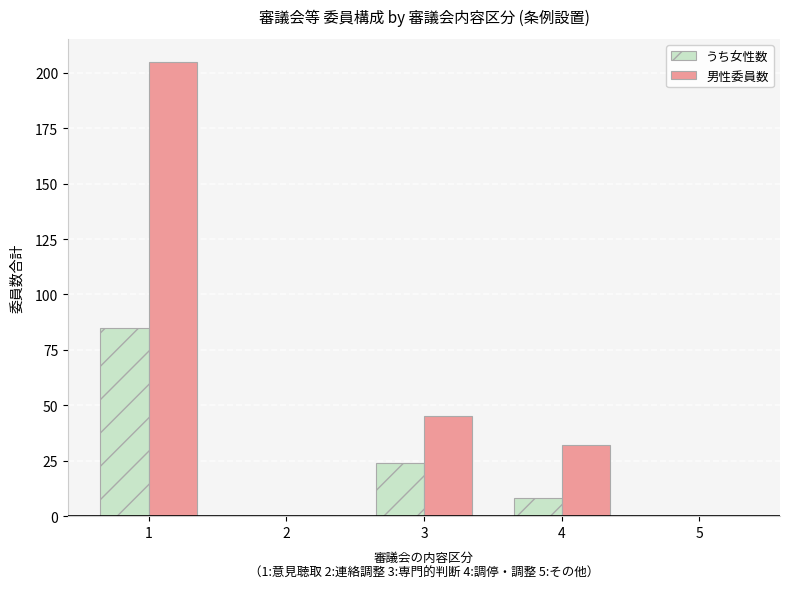

Which category has the highest value across all series?

1